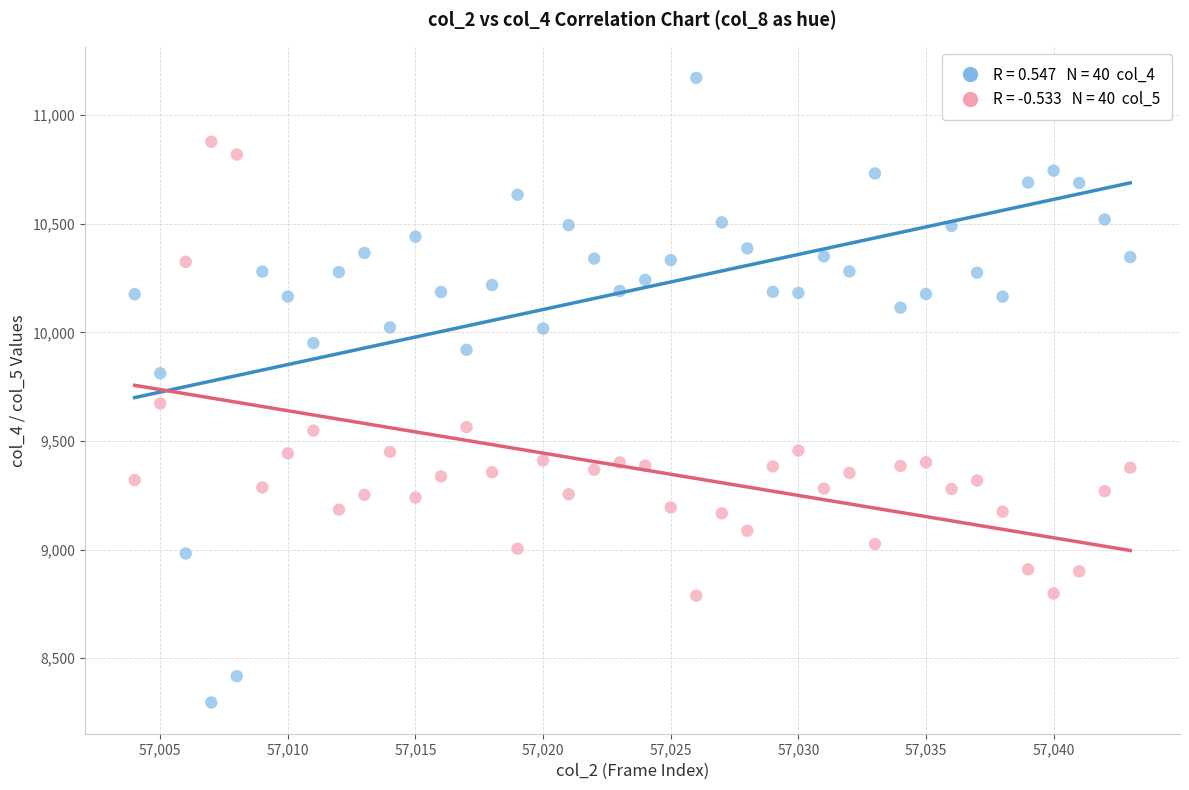

Across all data points, what is the range of X values (max minus min)?

39